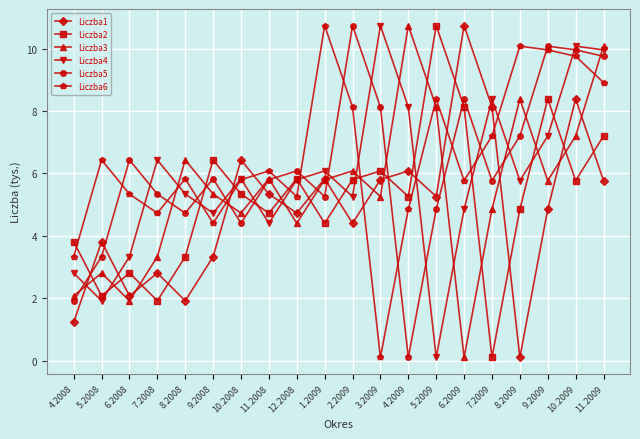

How many lines are shown in the chart?

6